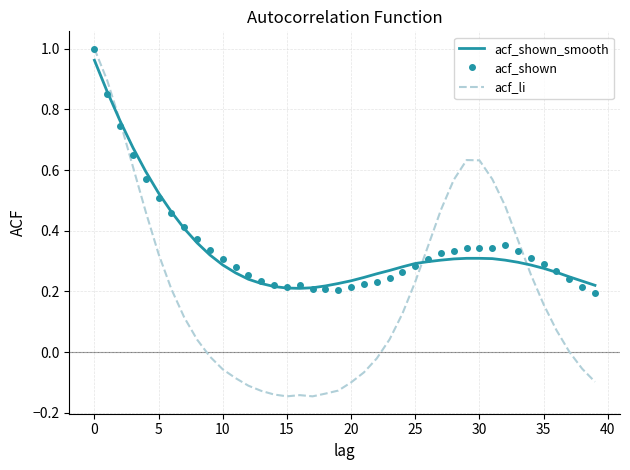

Which series has the widest spread of values?

acf_li